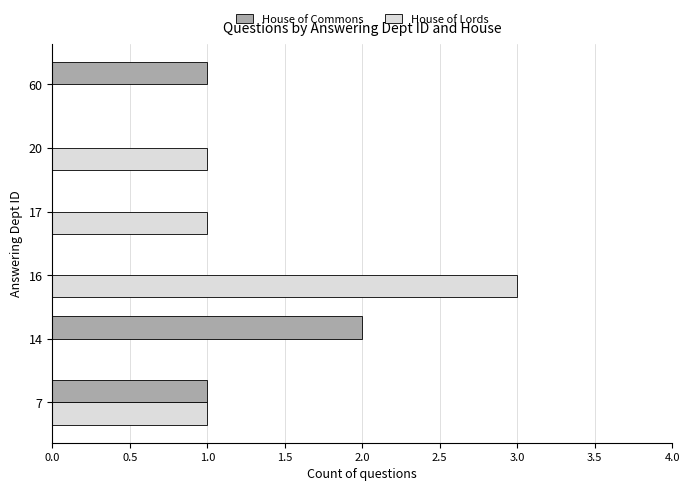

Which series changed the most between 14 and 17?

House of Commons